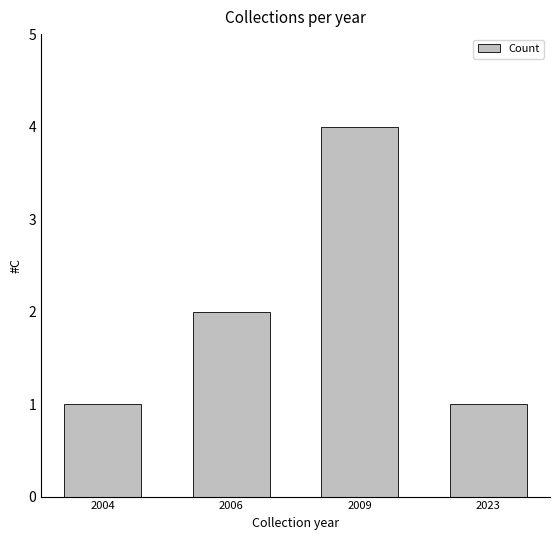

Are the bars horizontal?

No